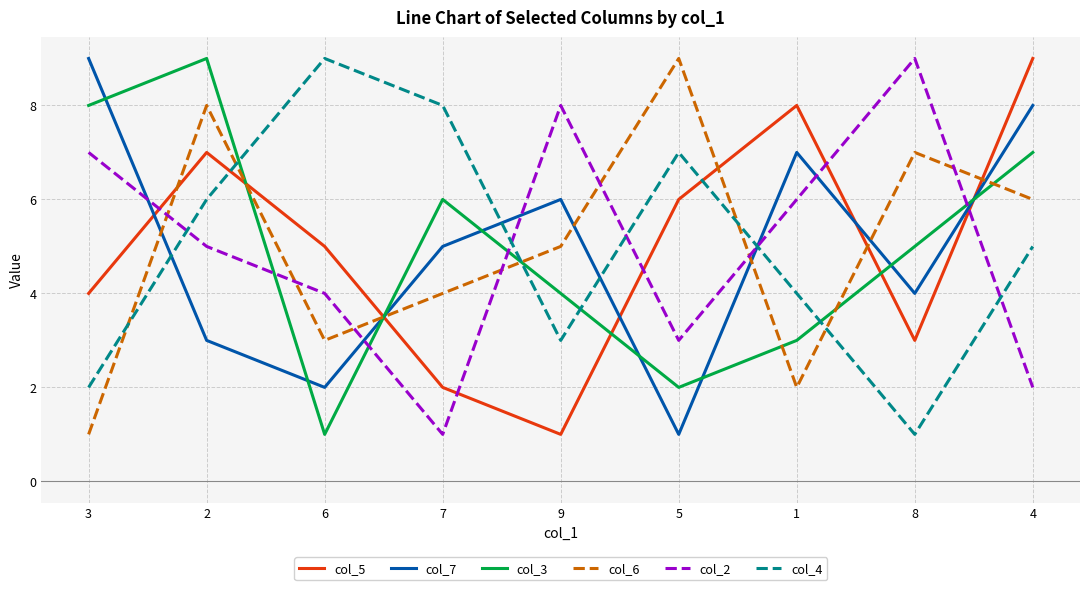

Rank the categories by col_7 value from lowest to highest.

5, 6, 2, 8, 7, 9, 1, 4, 3